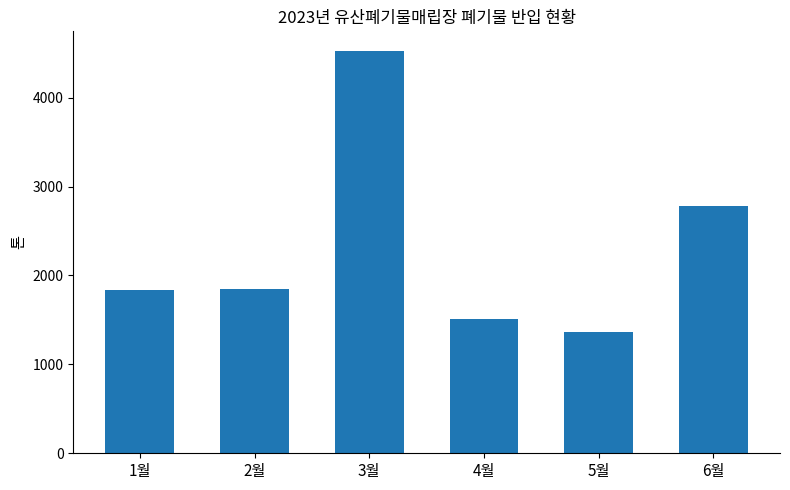

What is the change in value from 3월 to 4월?

-3008.9